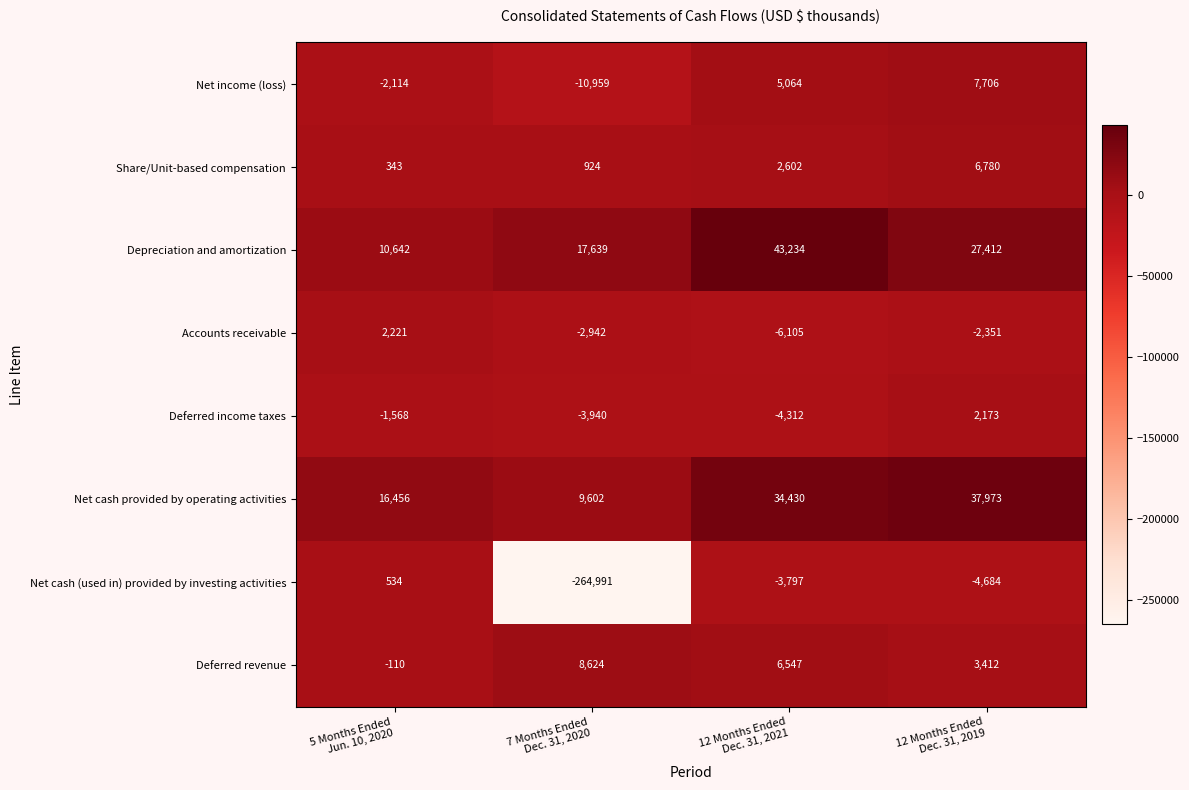

What is the difference between the second highest and minimum values in the Net income (loss) series?

16023